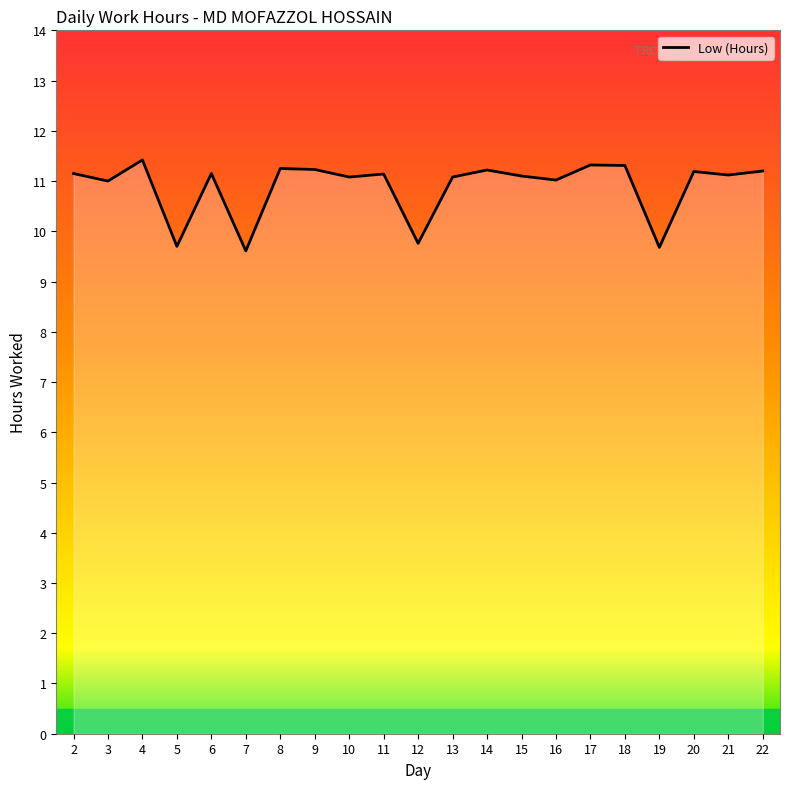

The value at 4 is 11.4. True or false?

True